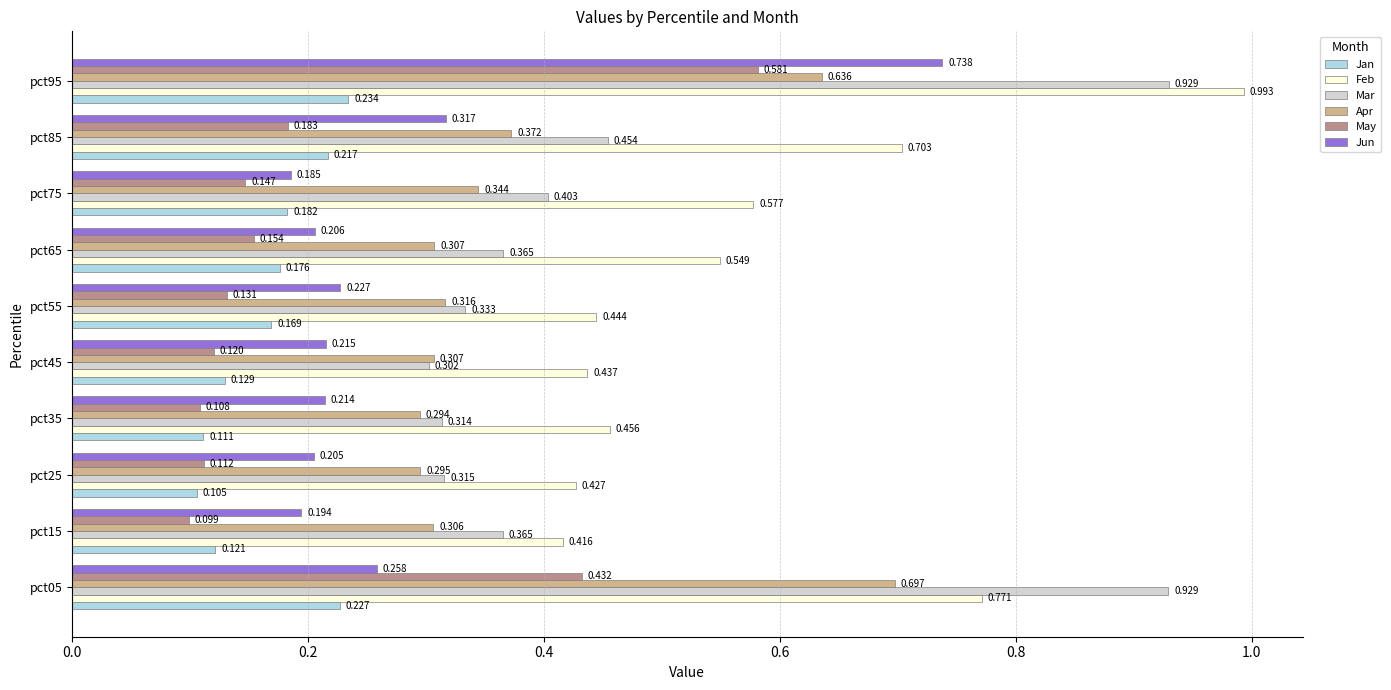

Which series has the largest range (max minus min)?

Mar